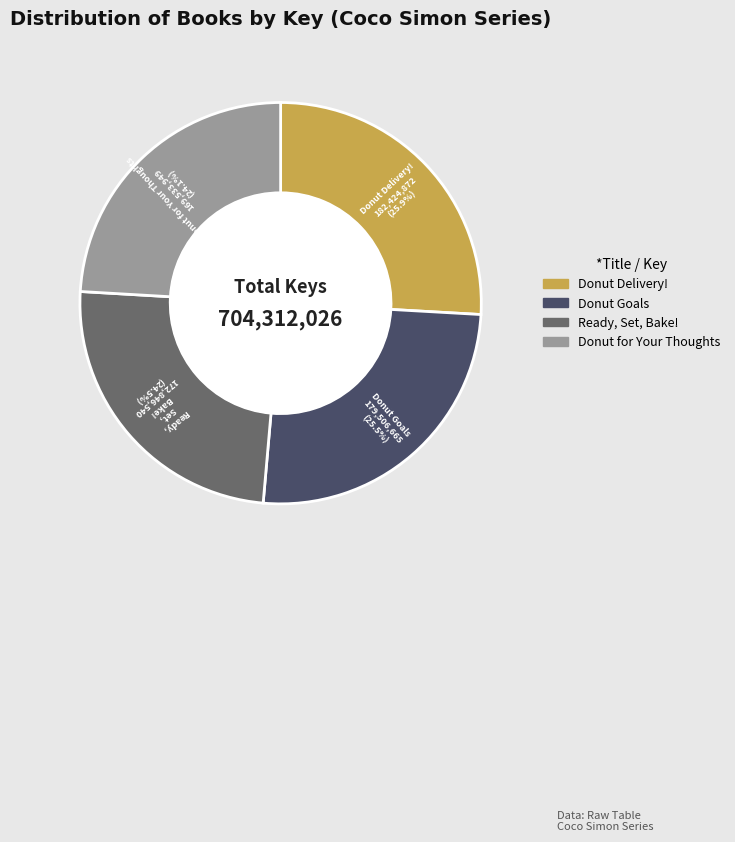

What is the ratio of the value at Ready, Set, Bake! to the value at Donut Goals?

1.0